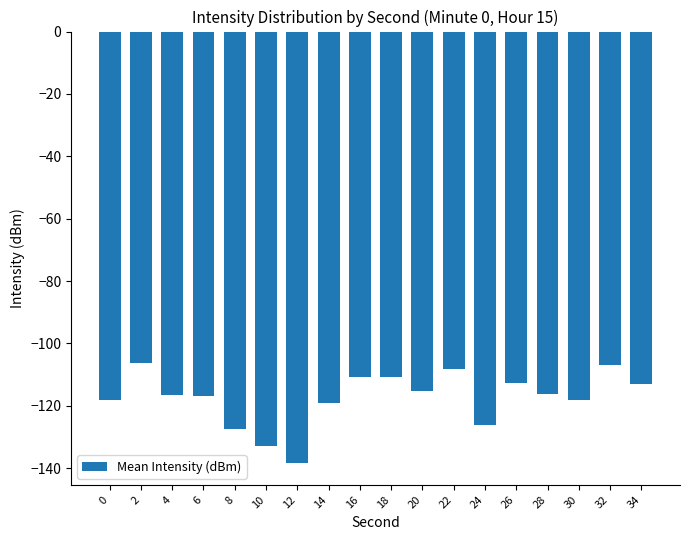

What is the difference between the values at 14 and 20?

3.8